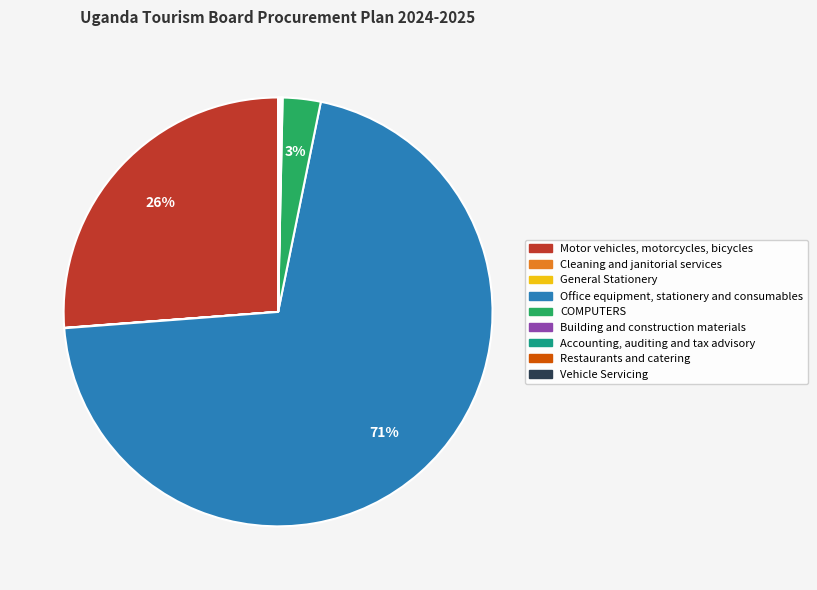

Is it true that Office equipment, stationery and consumables is 71% of the pie?

True